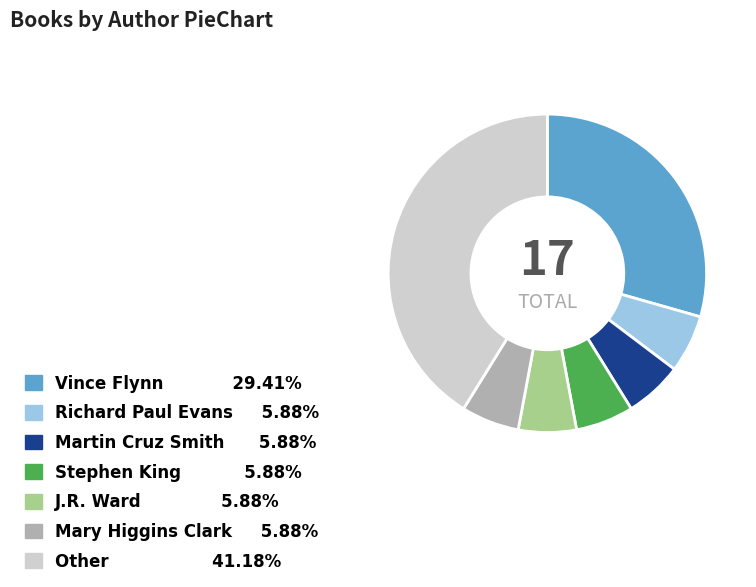

Is there a majority slice in this chart?

No